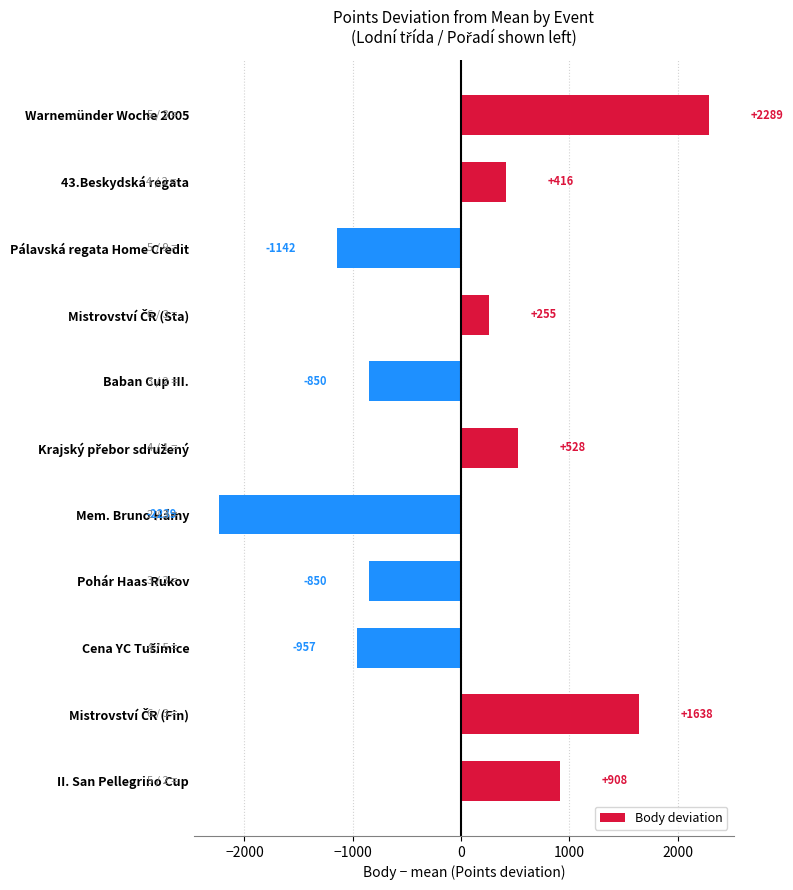

The chart shows a value of -1142.2 at Pálavská regata Home Credit. True or false?

True